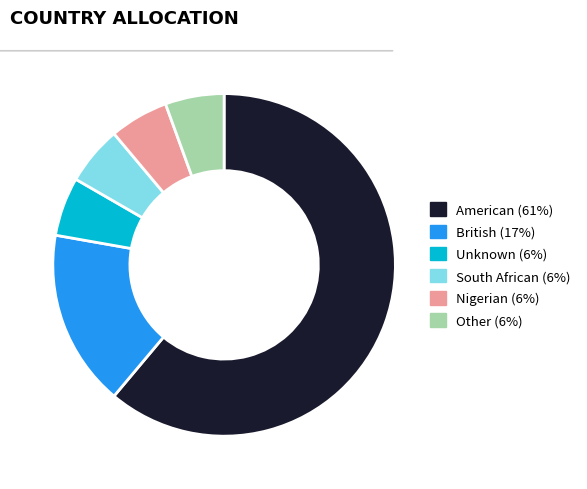

Which category has the biggest portion of the pie?

American